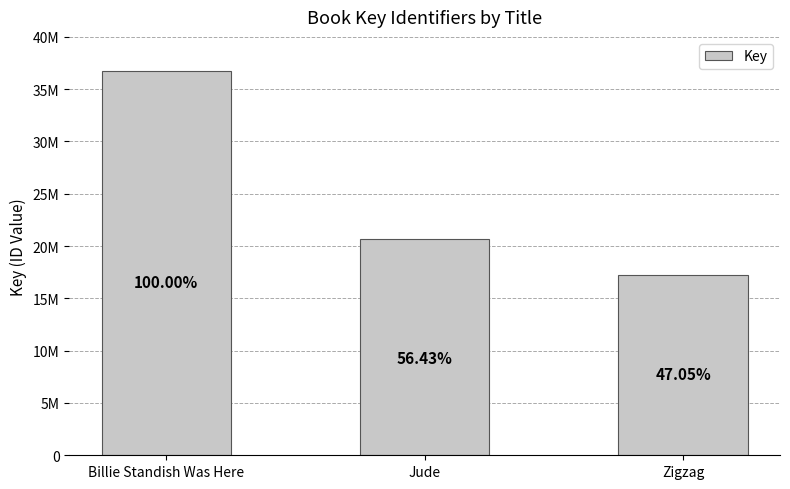

What is the maximum value shown in the chart?

36709193